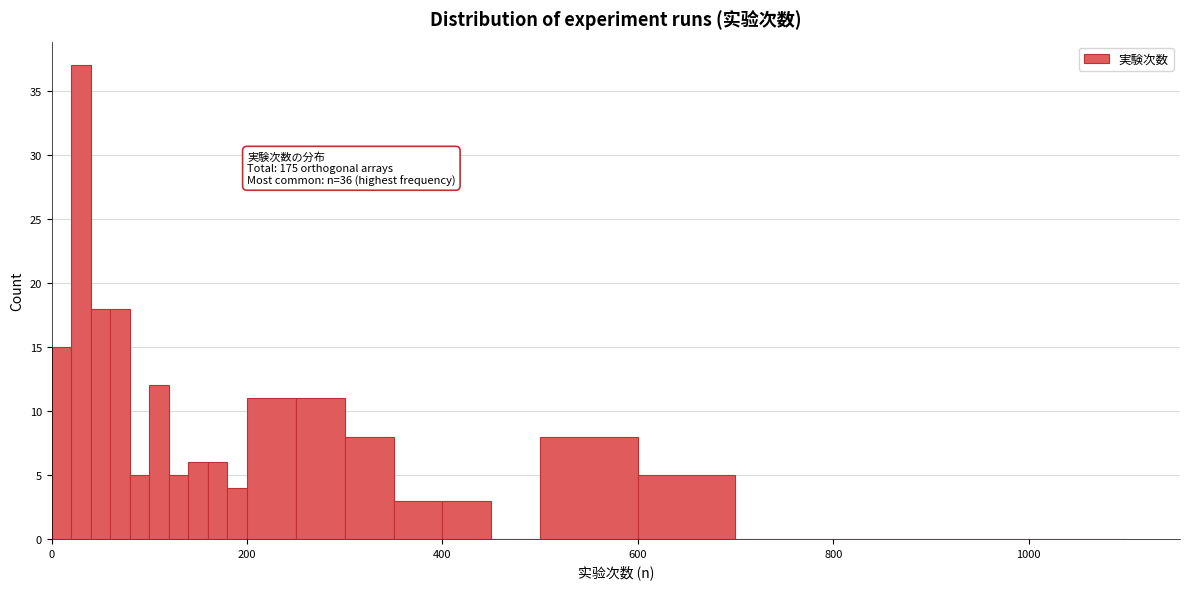

Read against the x-axis, roughly where is the centre of the tallest bar?

40